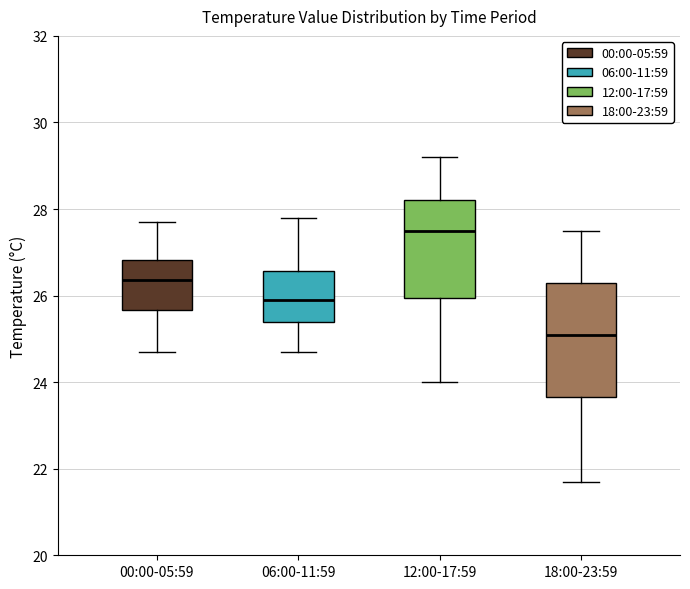

Where does the median line of the box for 00:00-05:59 sit on the y-axis? The values are not printed on the chart, so give them approximately, as read against the axis.

26.4